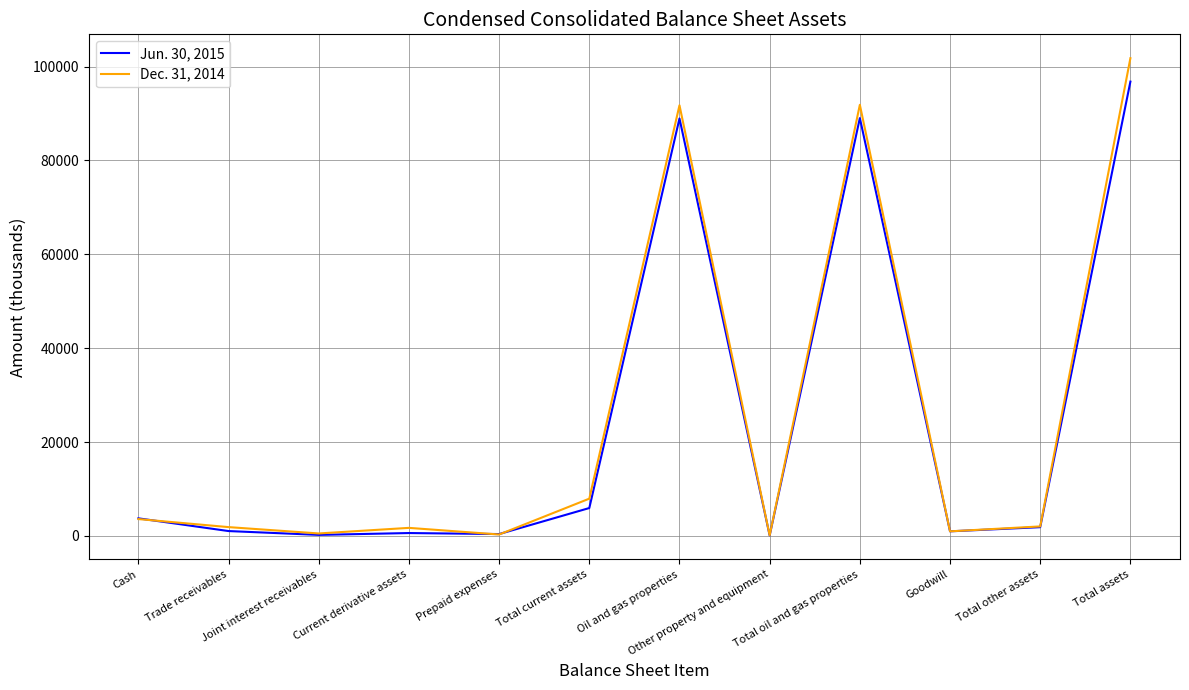

What is the sum of the Jun. 30, 2015 values at Total other assets and Total oil and gas properties?

90884